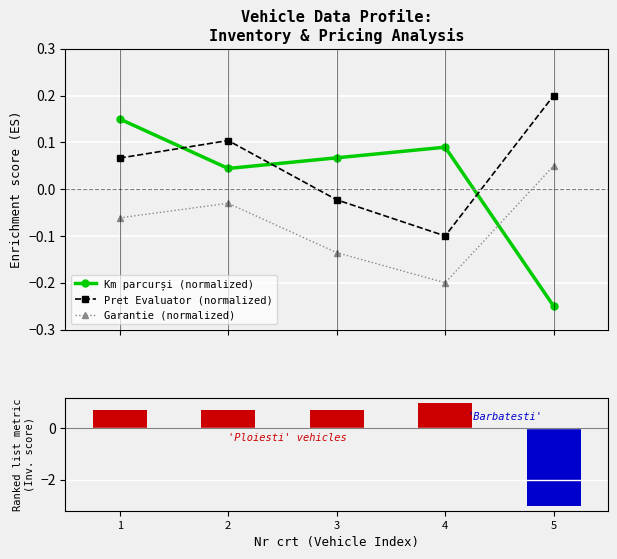

At which category is the sum across all series the highest?

1